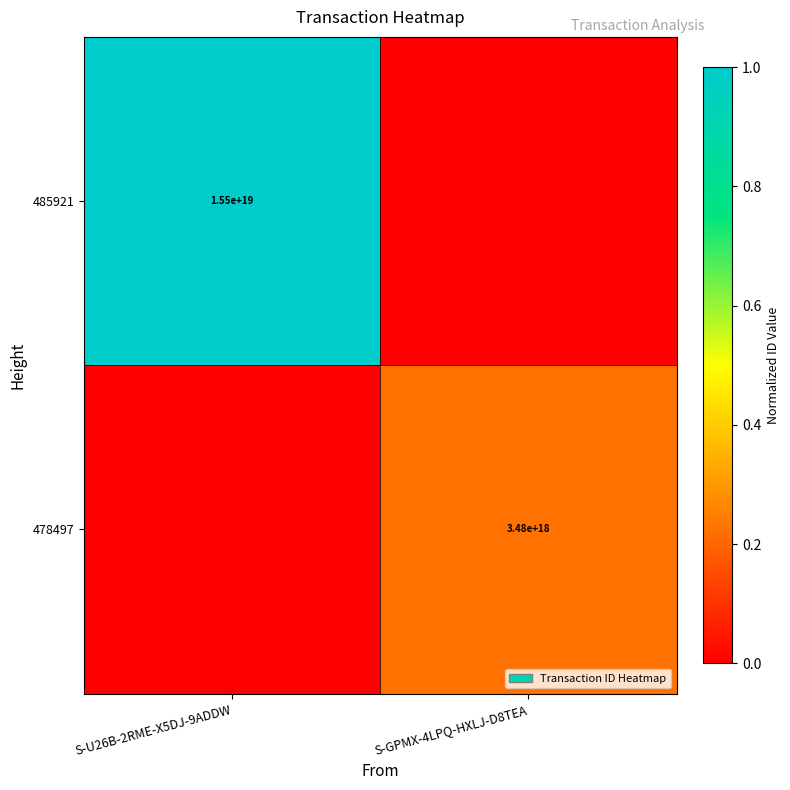

At how many categories does at least one series exceed 0?

2